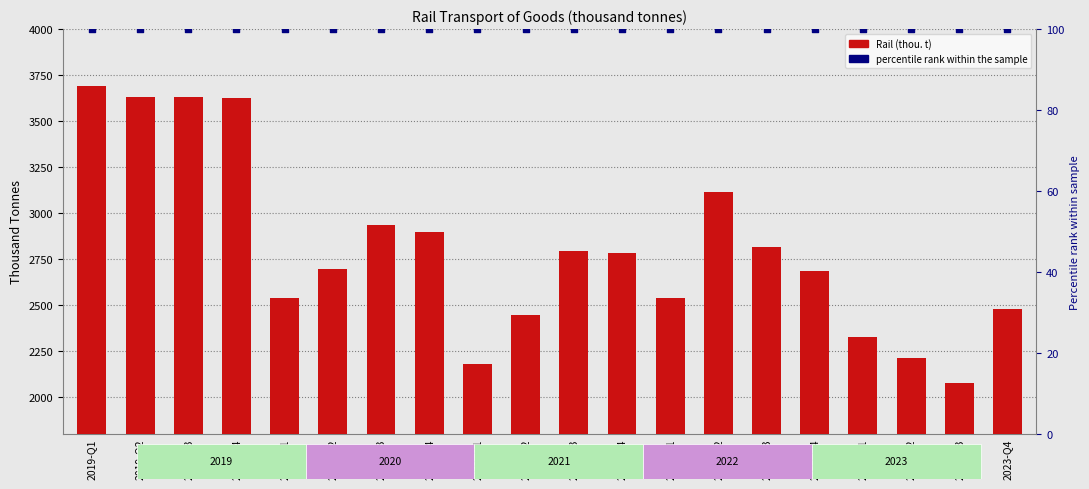

What is the total value across all series at 2023-Q2?

2309.8